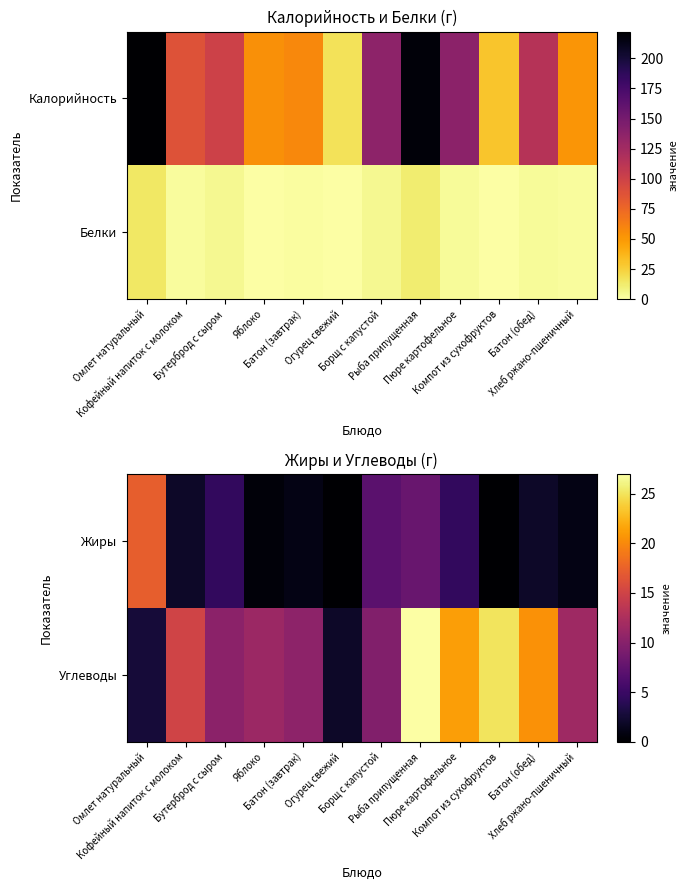

The value of Углеводы at Бутерброд с сыром is 4.2. True or false?

False